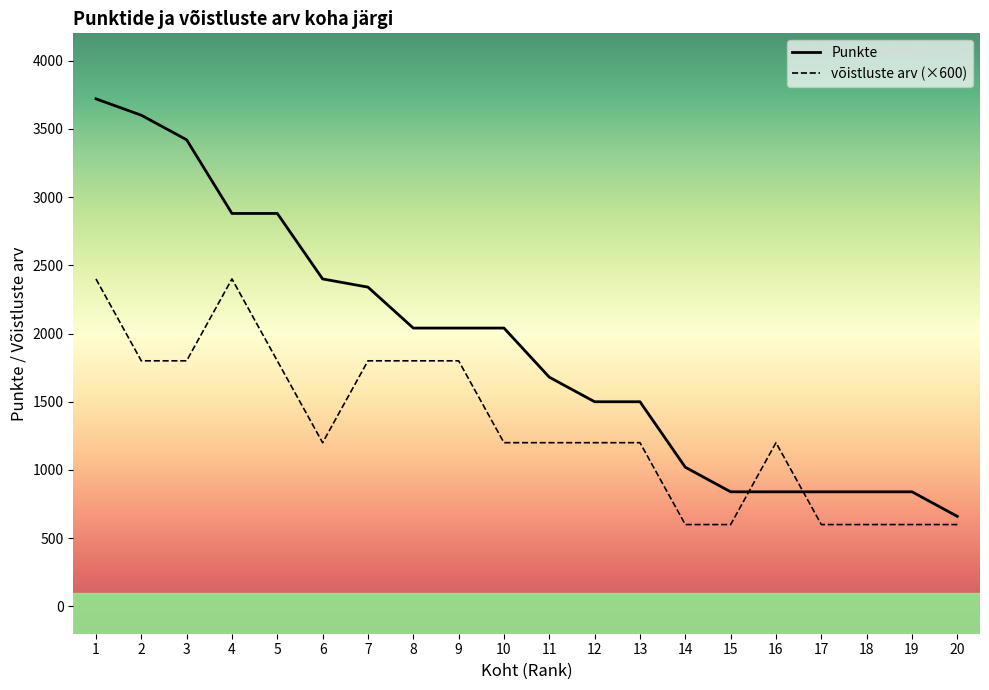

Which series has the largest range (max minus min)?

Punkte